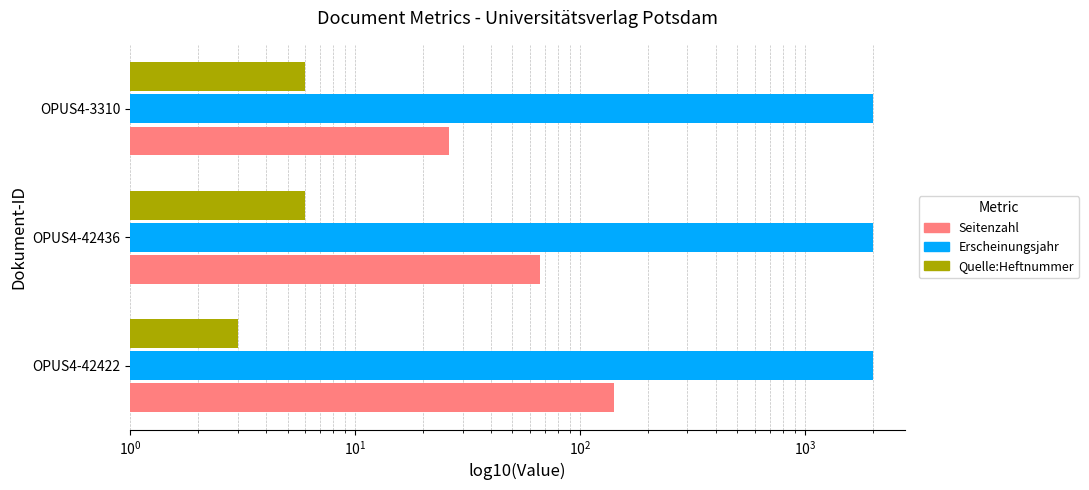

Reading left to right, what are all the values shown in this chart?

Seitenzahl: 141	66	26
Erscheinungsjahr: 2001	2003	2003
Quelle:Heftnummer: 3	6	6